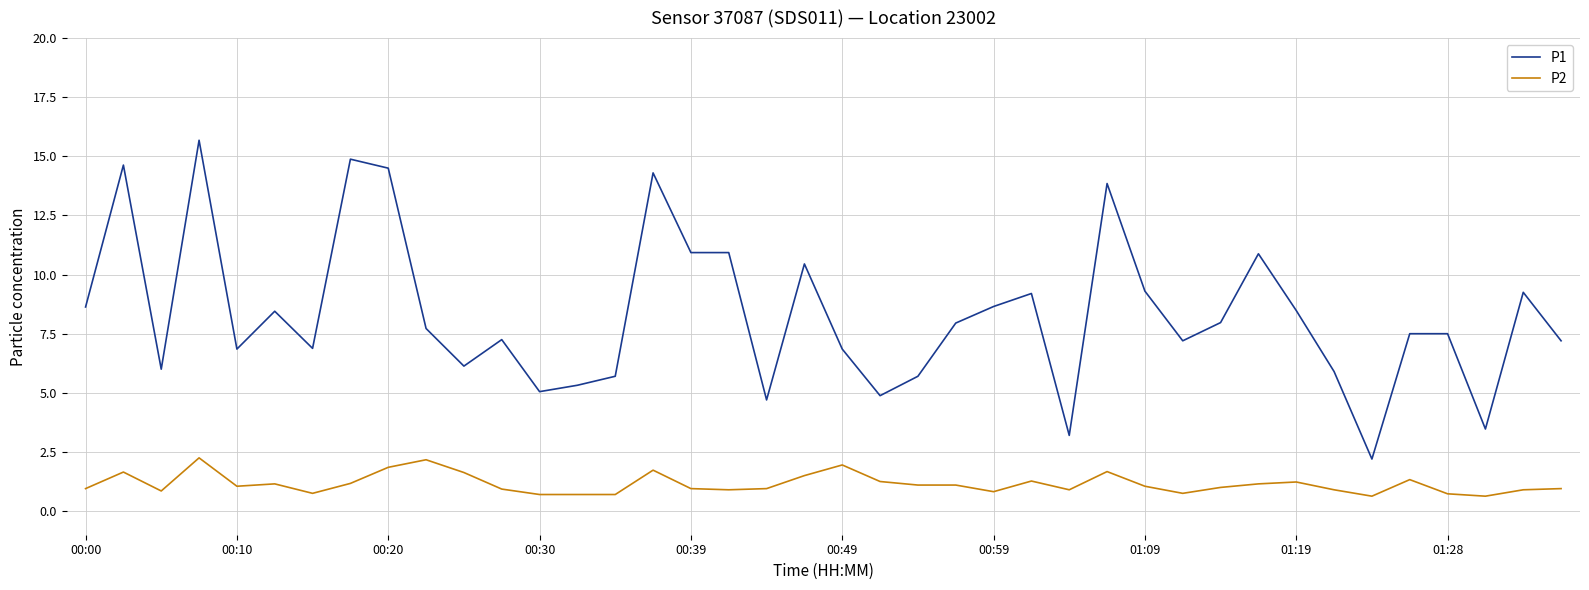

True or false: P1 and P2 intersect in this chart.

False